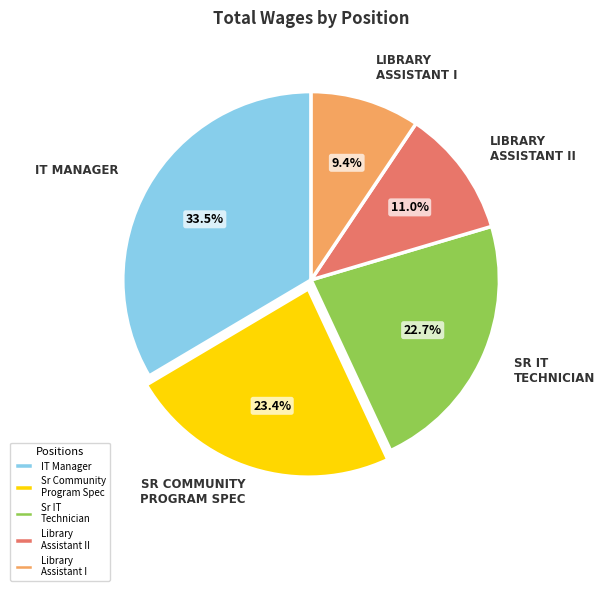

Rank the categories by value from highest to lowest.

IT Manager, Sr Community Program Spec, Sr IT Technician, Library Assistant II, Library Assistant I